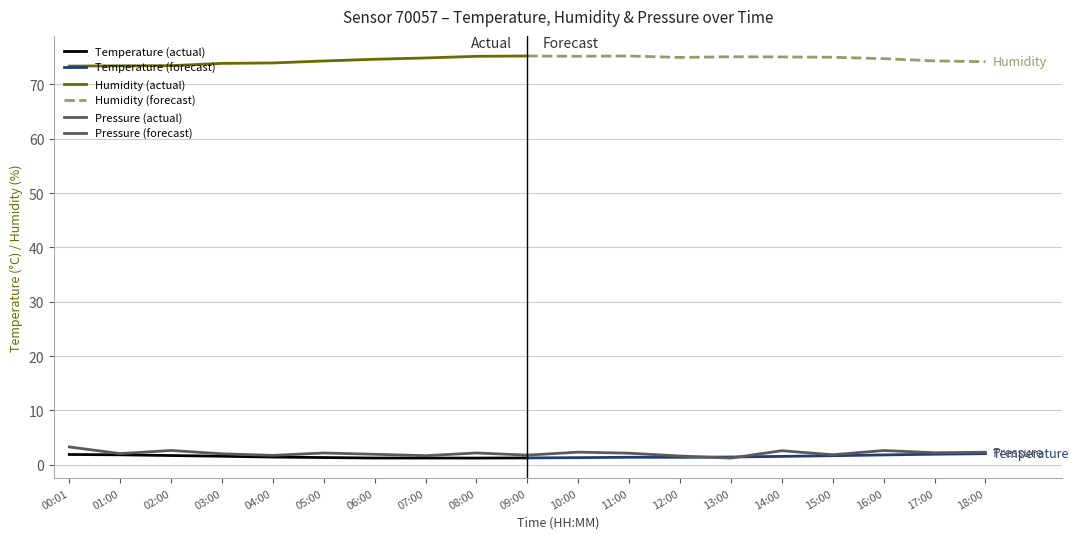

List the series in order of their peak value, lowest first.

Temperature (actual), Temperature (forecast), Pressure (forecast), Pressure (actual), Humidity (actual), Humidity (forecast)